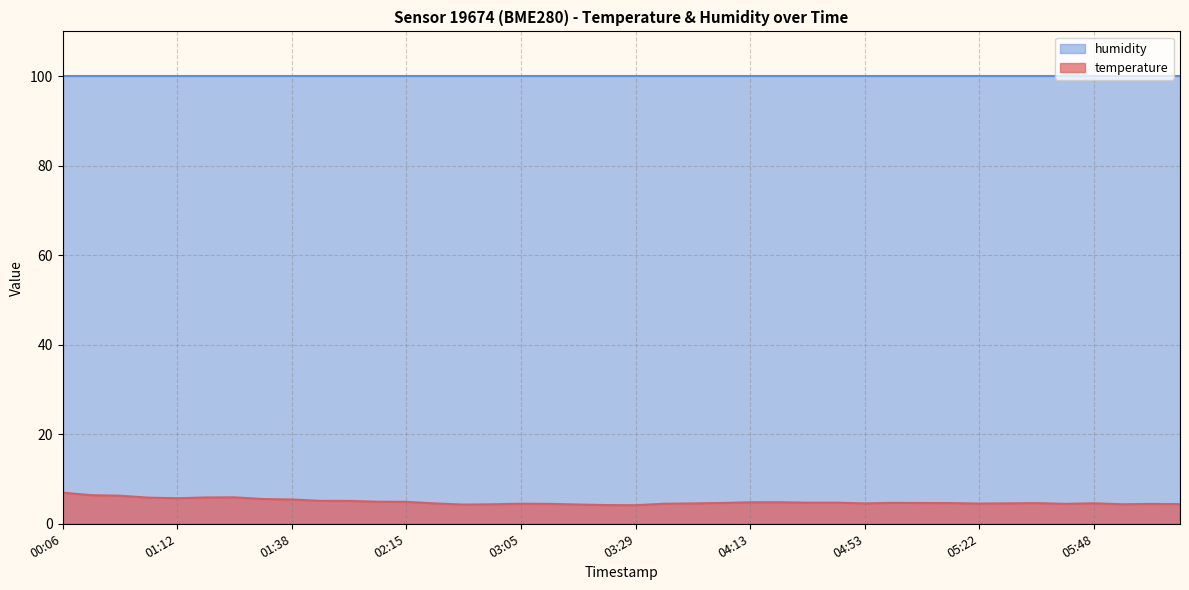

Is it true that the value at 01:17 is 5.9?

True